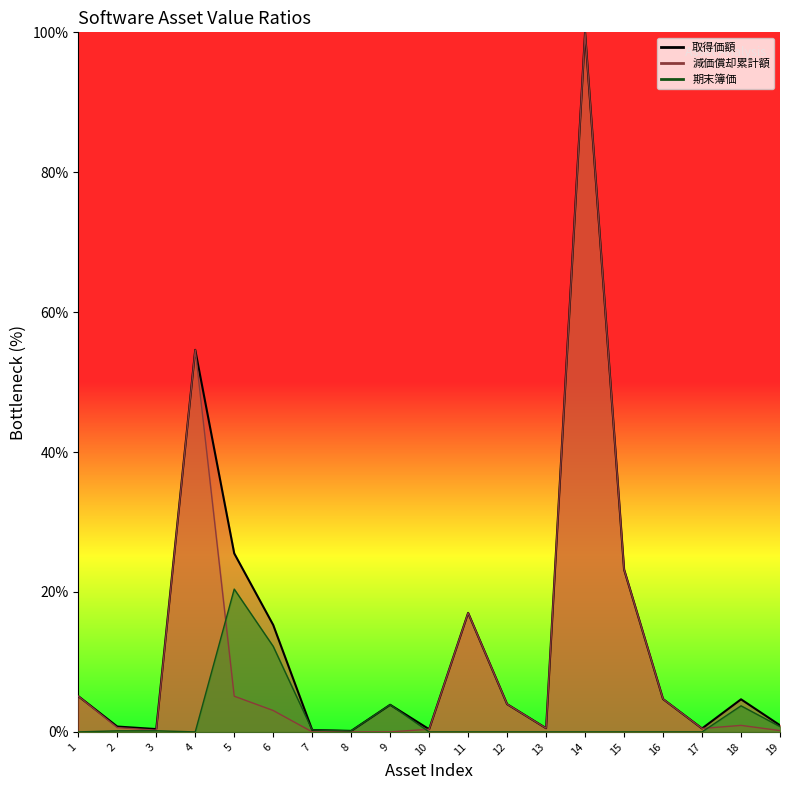

Which category has the lowest value across all series?

7